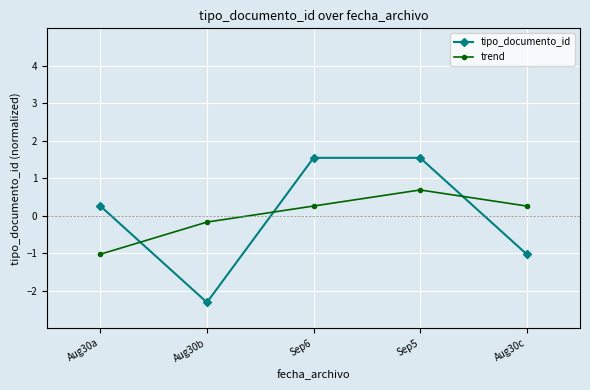

Which category has the lowest value in the tipo_documento_id series?

Aug30b